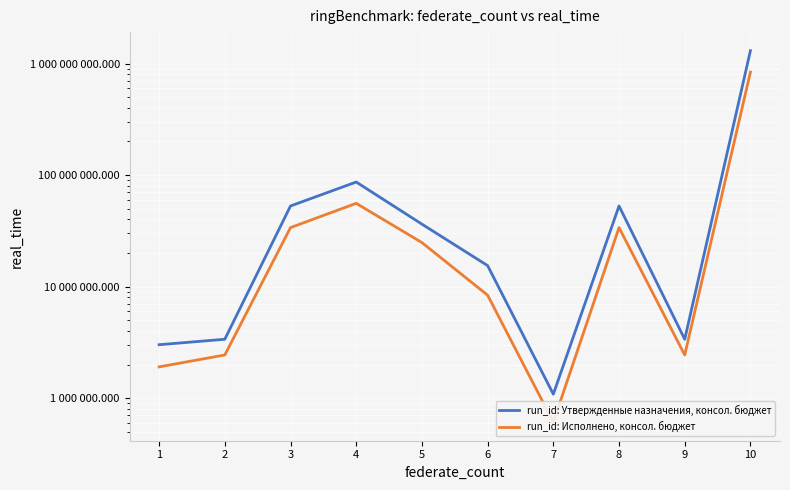

Reading right to left, extract all data points from this chart.

run_id: Утвержденные назначения, консол. бюджет: 1303653357.6	3371811.0	52821009.5	1085100.0	15422257.5	36313652.0	86605098.5	52821009.5	3371811.0	3012300.0
run_id: Исполнено, консол. бюджет: 838535852.4	2436753.2	33796360.7	609054.0	8376623.7	24810683.1	55791027.1	33796360.7	2436753.2	1906490.8